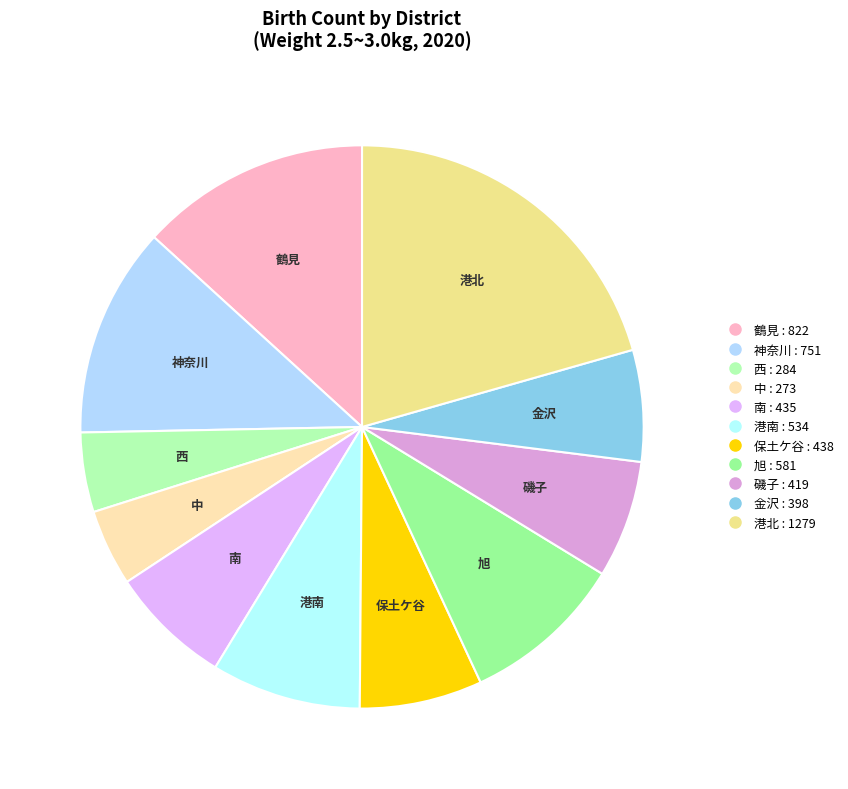

Does 港南 represent more than half of the total?

No